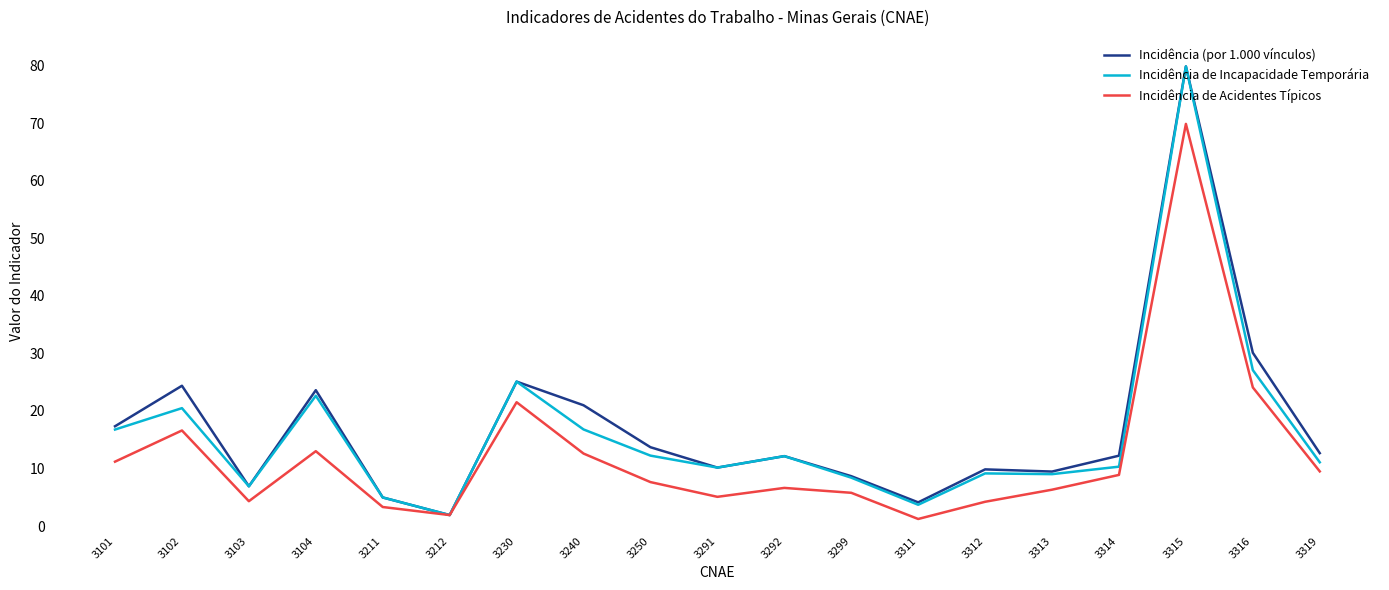

What is the average value of the Incidência de Acidentes Típicos series?

12.3